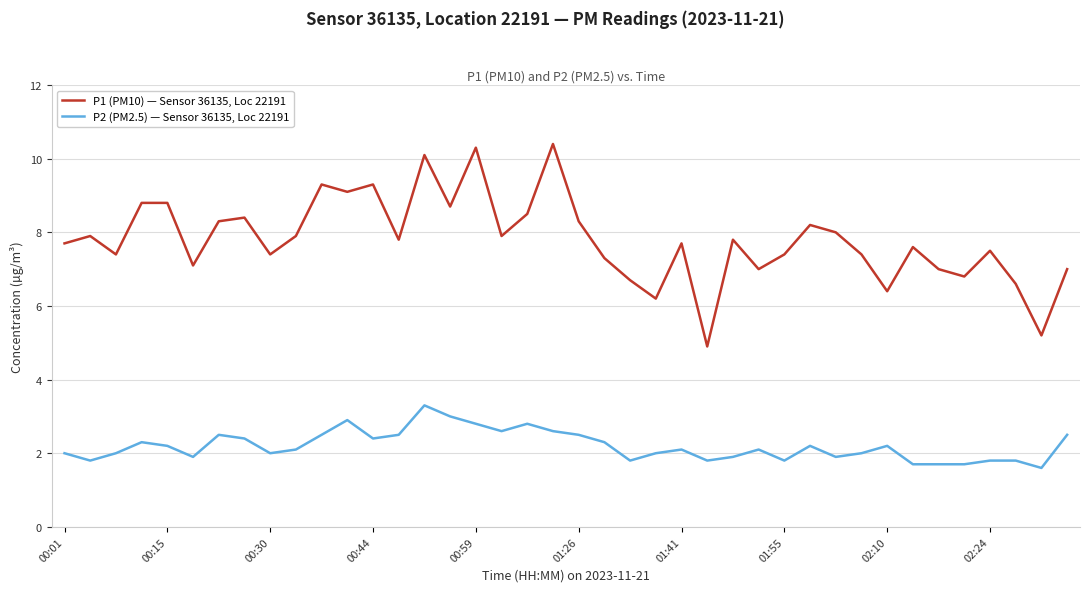

True or false: P2 (PM2.5) — Sensor 36135, Loc 22191 and P1 (PM10) — Sensor 36135, Loc 22191 cross at least once.

False